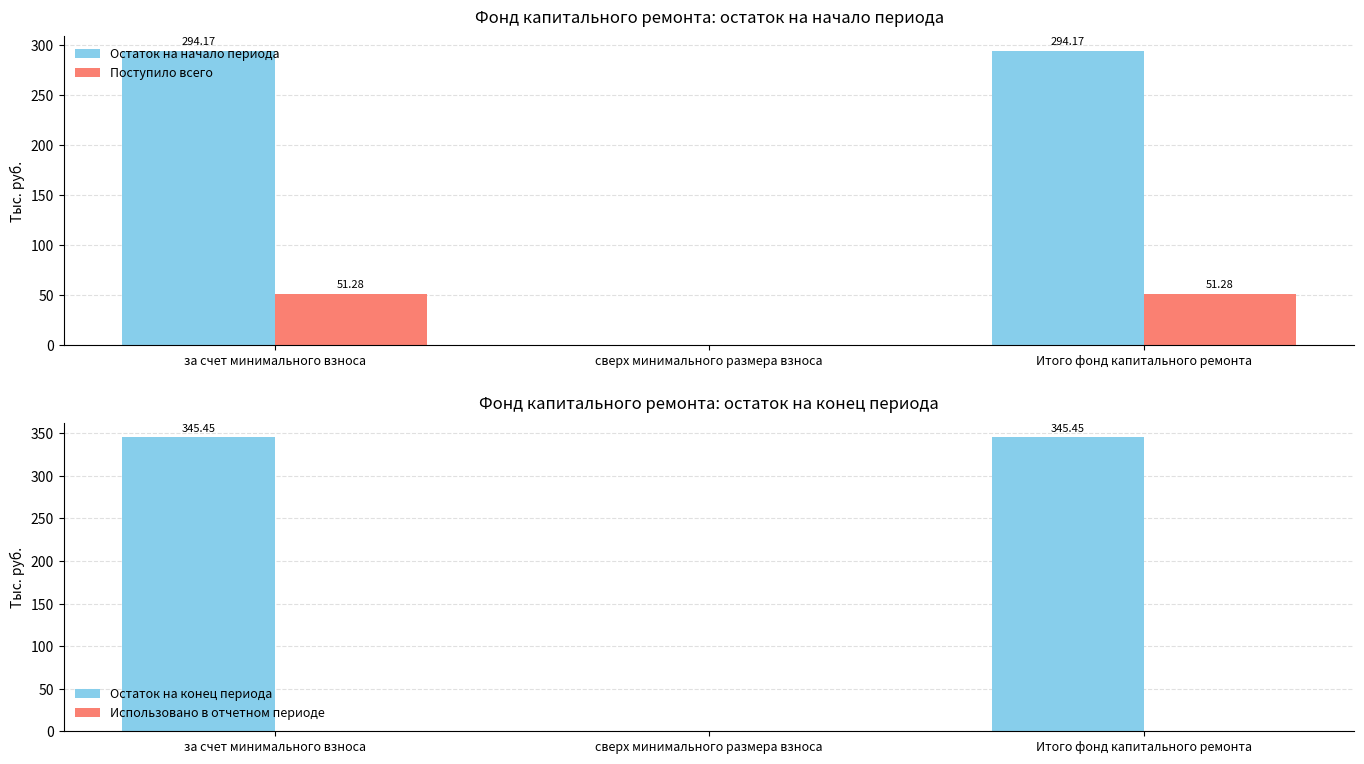

True or false: Поступило всего has a value of 25.5 at сверх минимального размера взноса.

False